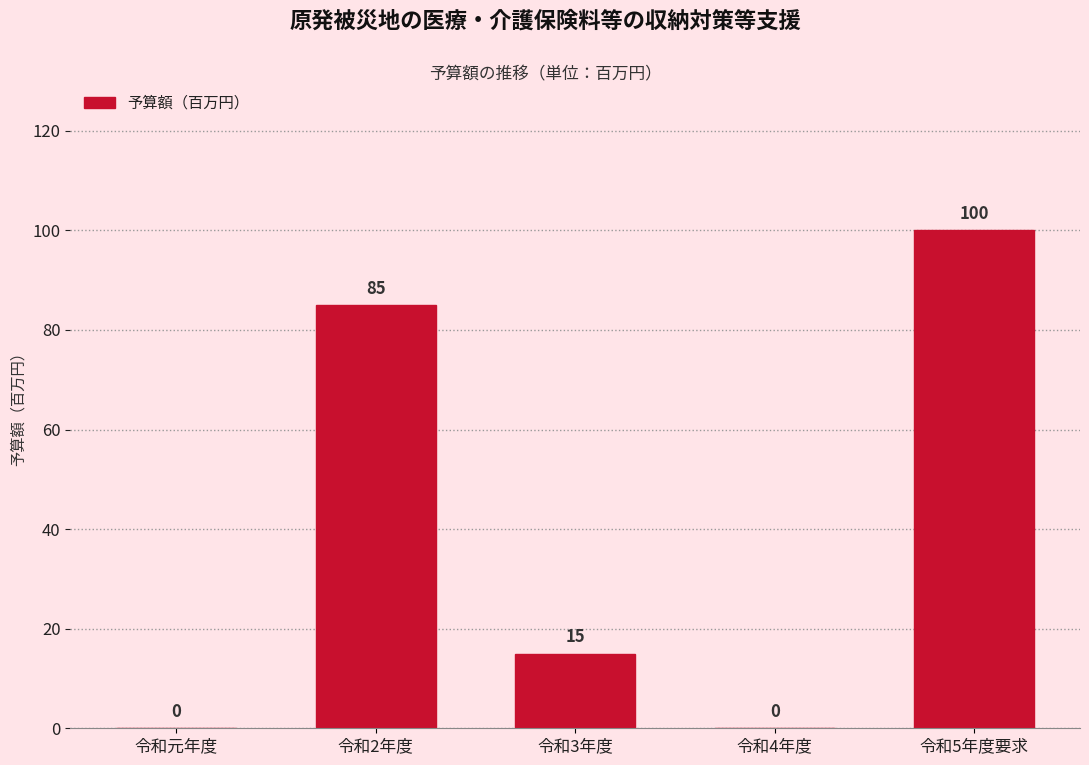

Reading right to left, list all the values displayed in this chart.

令和5年度要求=100	令和4年度=0	令和3年度=15	令和2年度=85	令和元年度=0